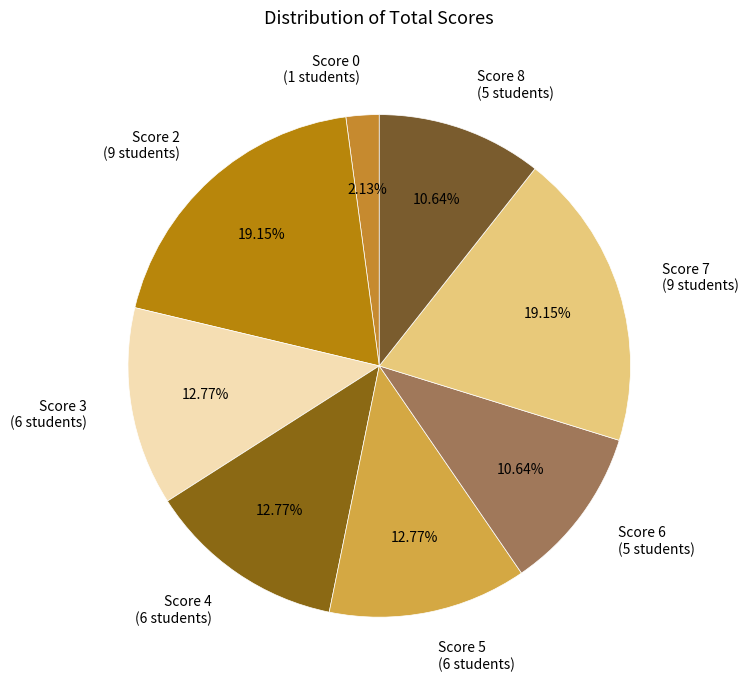

Is there a majority slice in this chart?

No